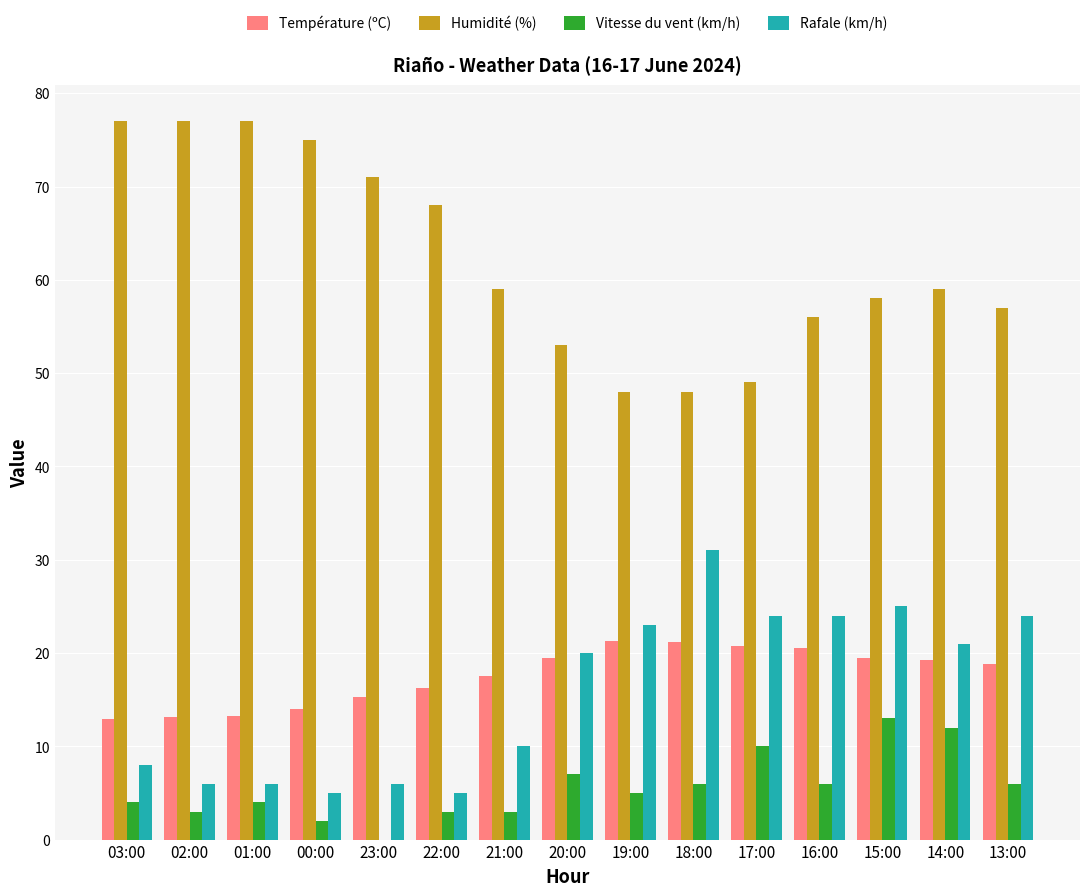

What is the total value across all series at 03:00?

101.9